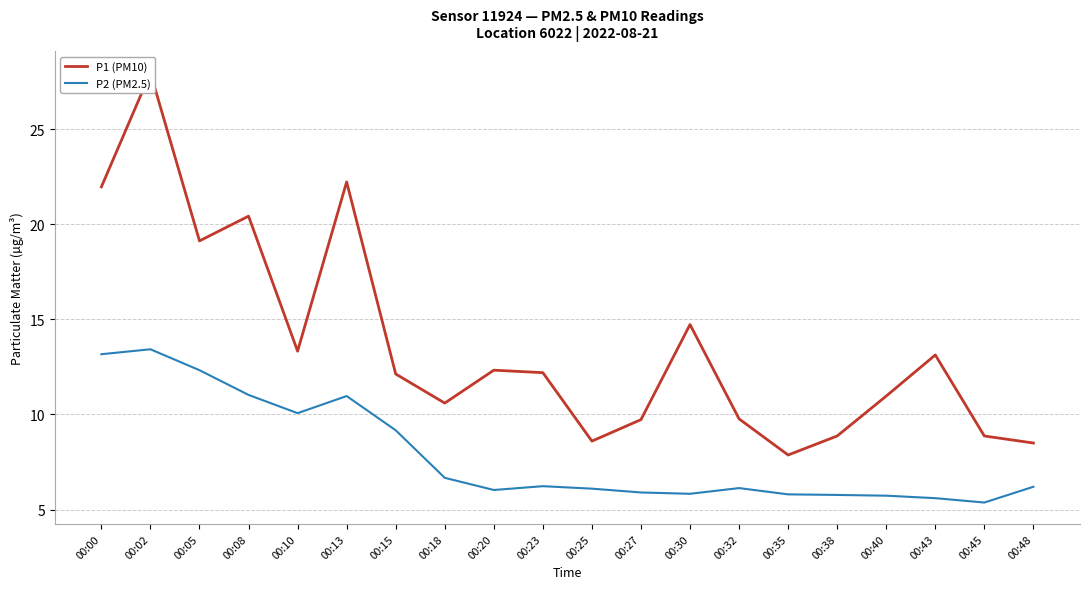

The P2 (PM2.5) series shows 7.9 at 00:30. True or false?

False